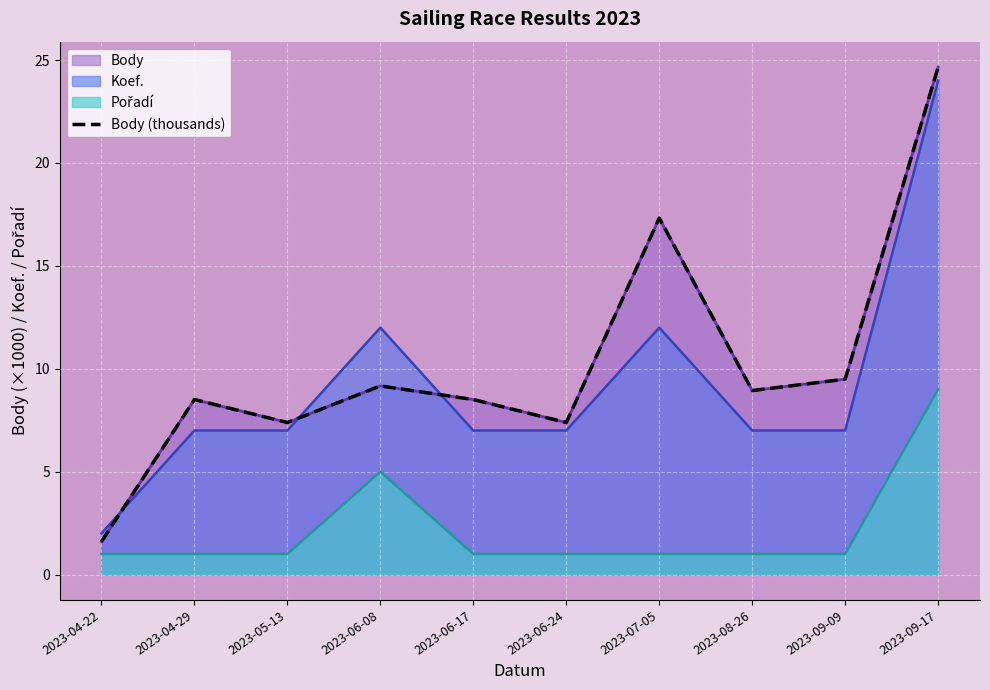

Approximately how many times larger is the value at 2023-08-26 compared to 2023-04-29?

1.1